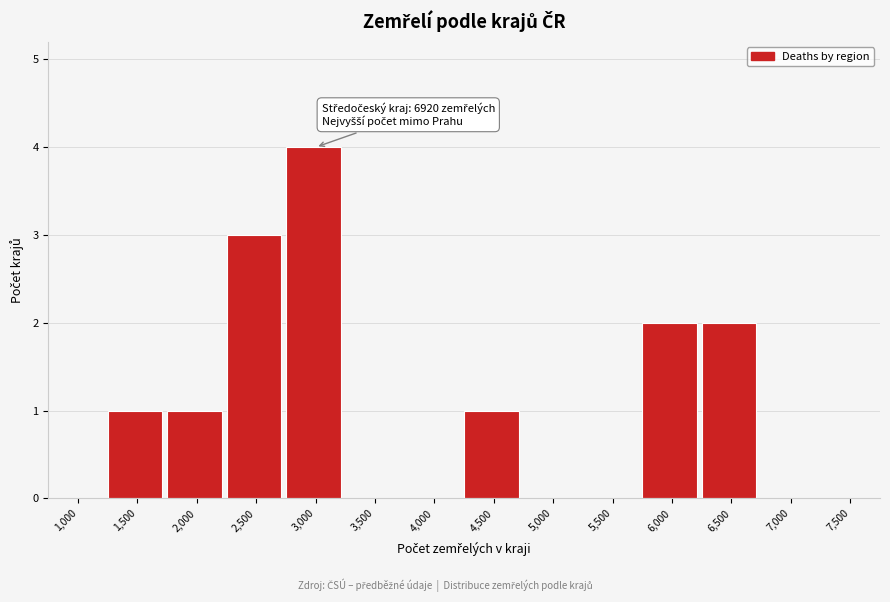

Reading left to right, extract all data points from this chart.

1,000=0	1,500=1	2,000=1	2,500=3	3,000=4	3,500=0	4,000=0	4,500=1	5,000=0	5,500=0	6,000=2	6,500=2	7,000=0	7,500=0